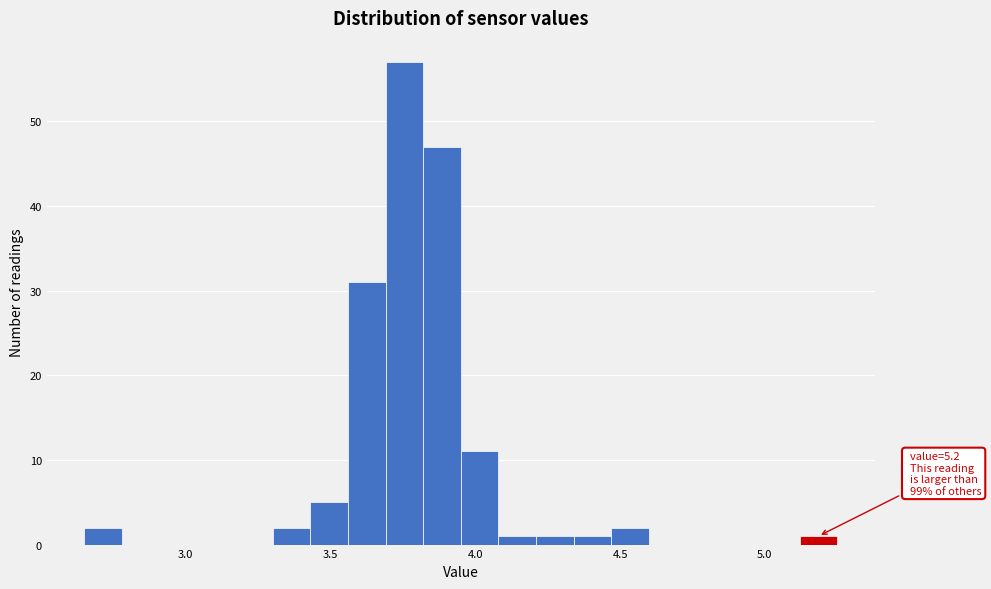

Read against the x-axis, roughly where is the centre of the tallest bar?

3.75